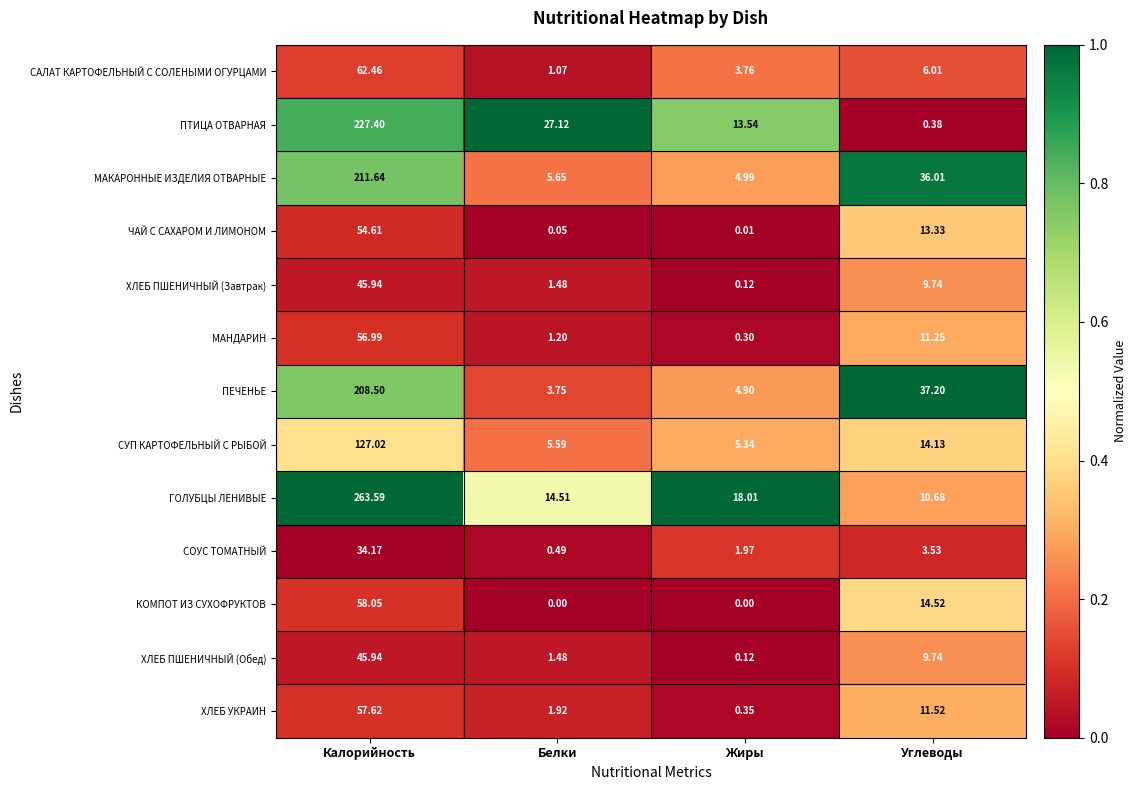

Which series has the largest total across all categories?

ГОЛУБЦЫ ЛЕНИВЫЕ